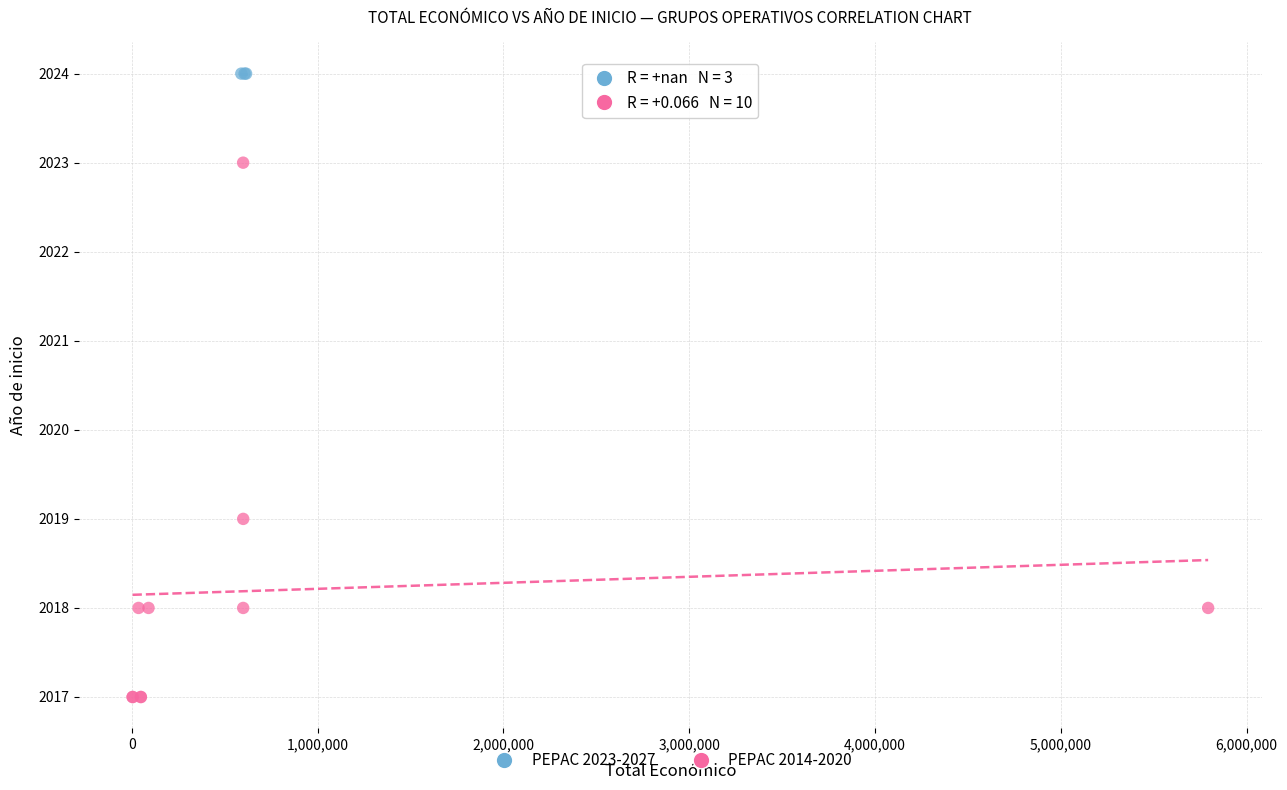

Which series contains the highest Y value?

PEPAC 2023-2027